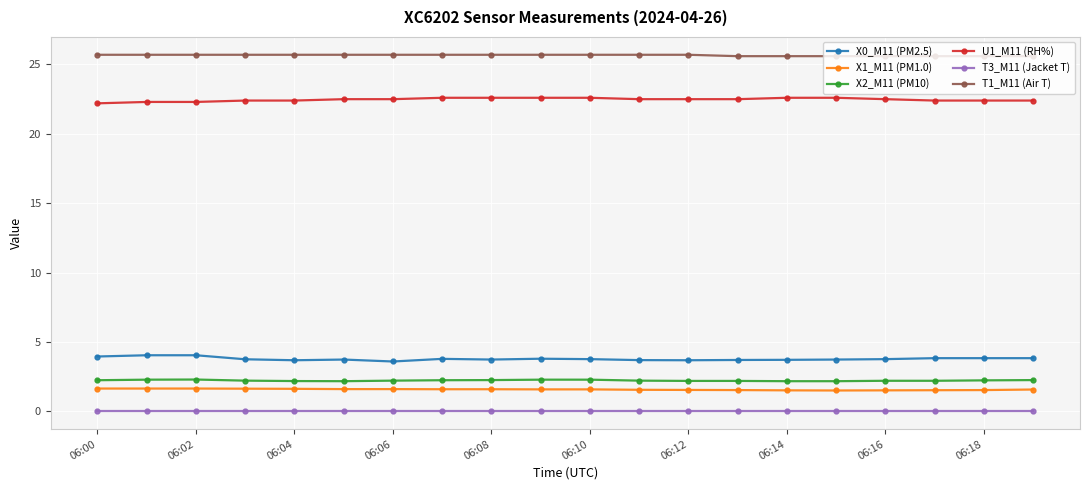

What is the maximum value shown in the chart?

25.7